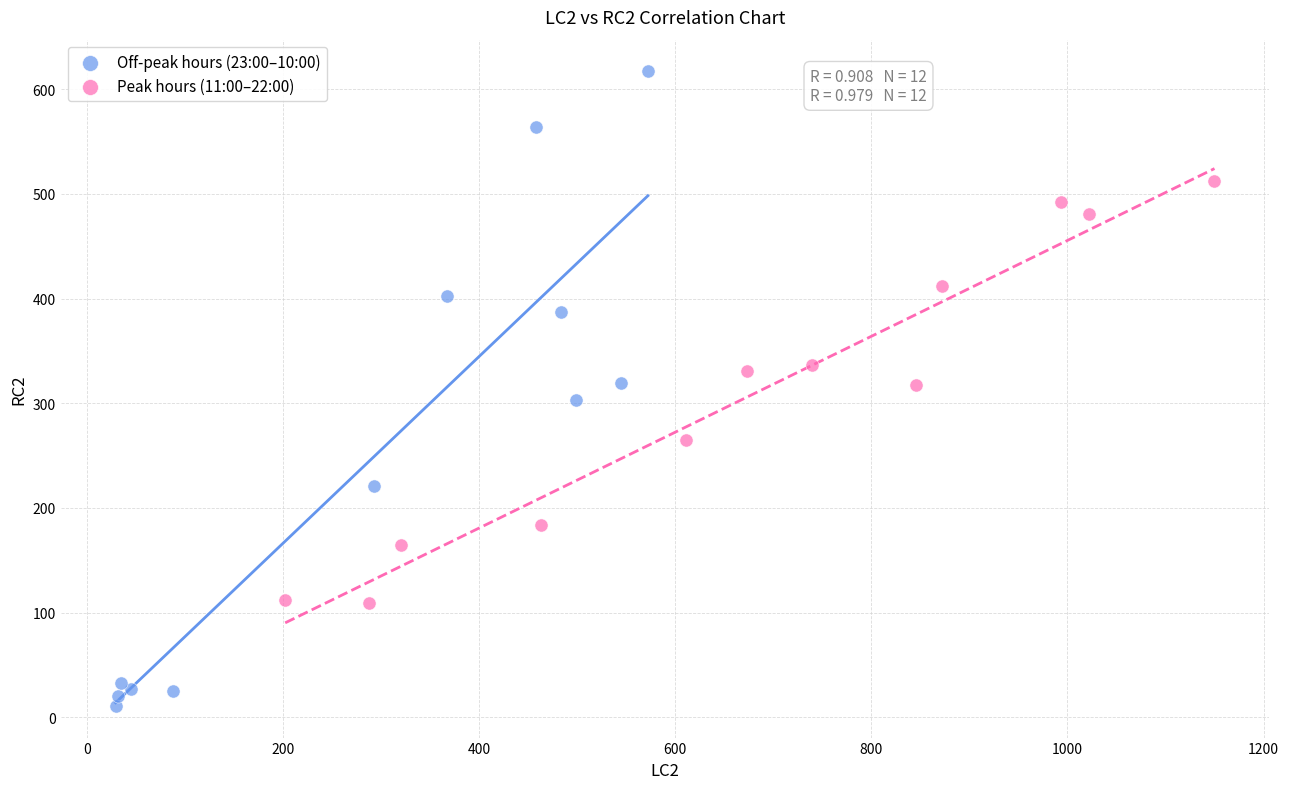

Which series contains the highest Y value?

Off-peak hours (23:00–10:00)